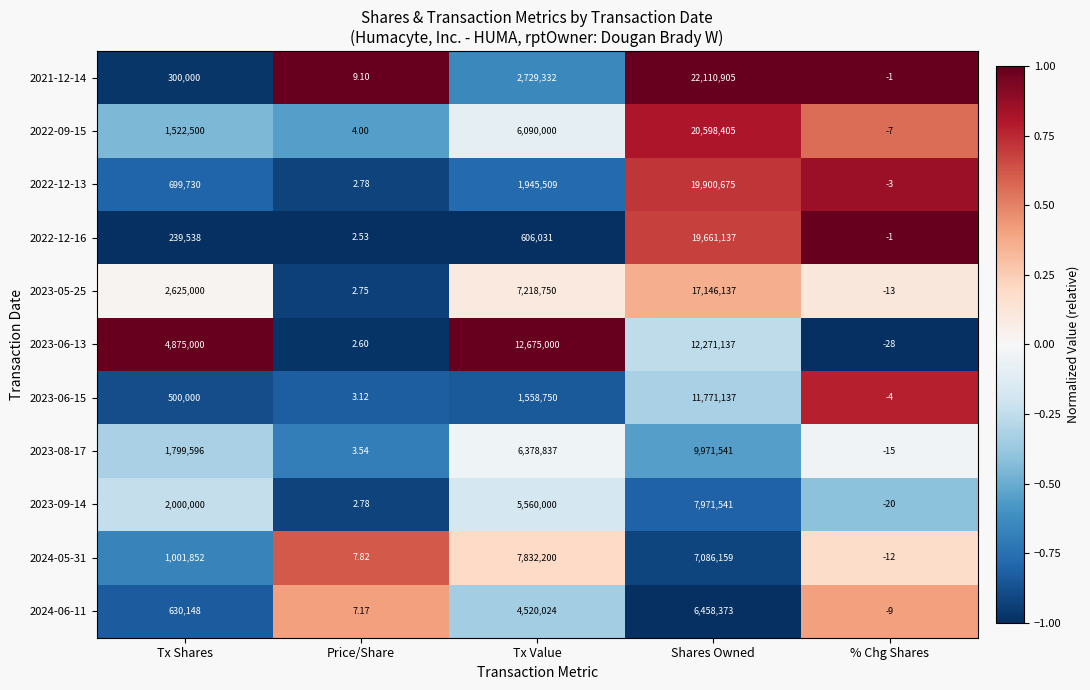

Where is 2022-12-16 nearest to the value 9830568?

Tx Value